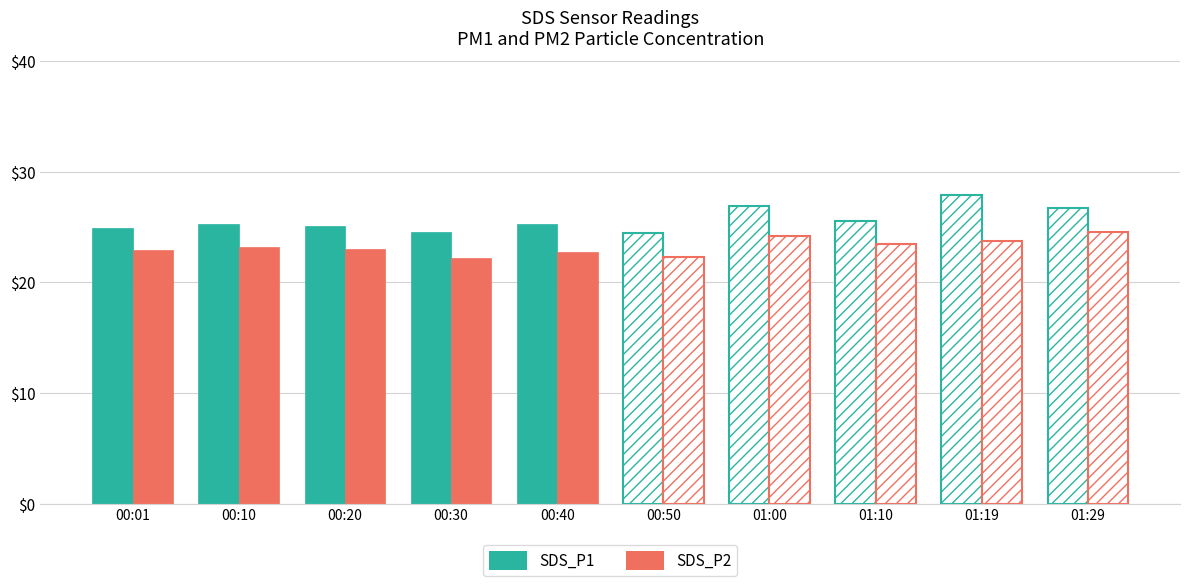

Is the value of SDS_P2 at 00:01 greater than the value of SDS_P1 at 00:50?

No